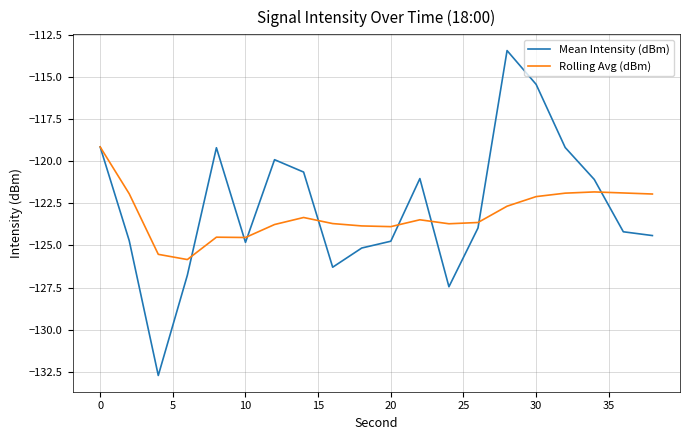

Which series has the widest spread of values?

Mean Intensity (dBm)